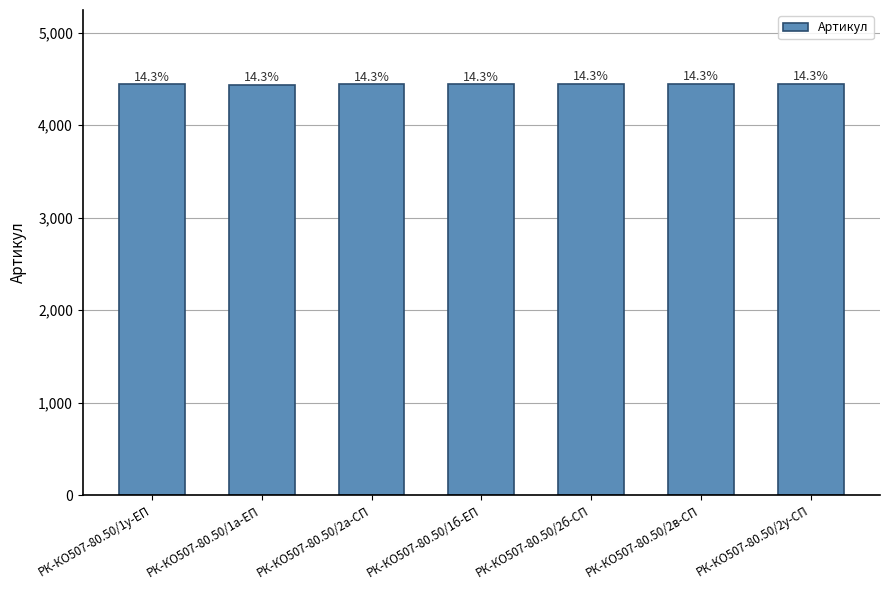

Where does the data first go above 4443?

РК-КО507-80.50/2б-СП